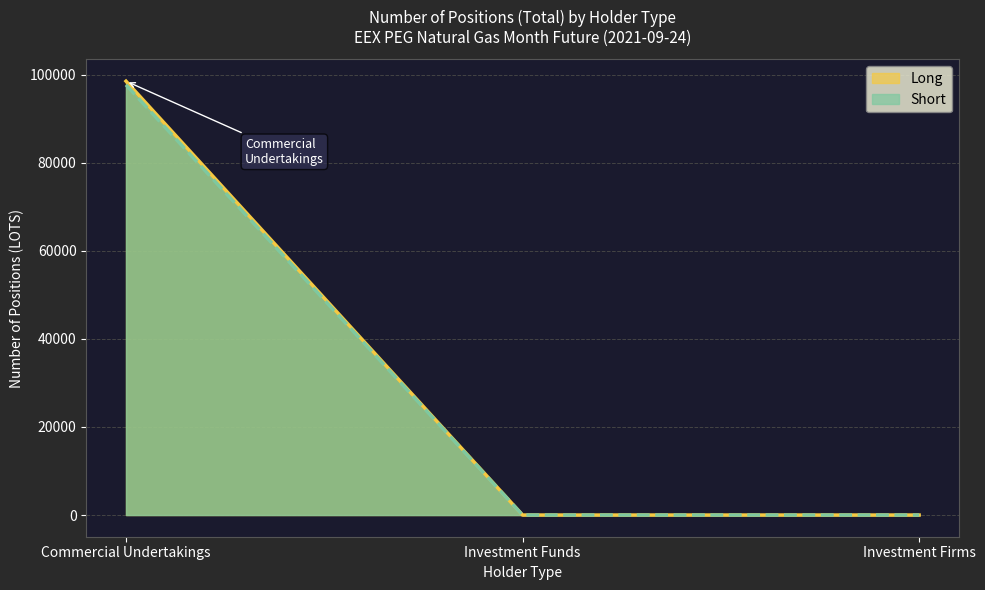

The value of Short at Investment Firms is -50436.5. True or false?

False